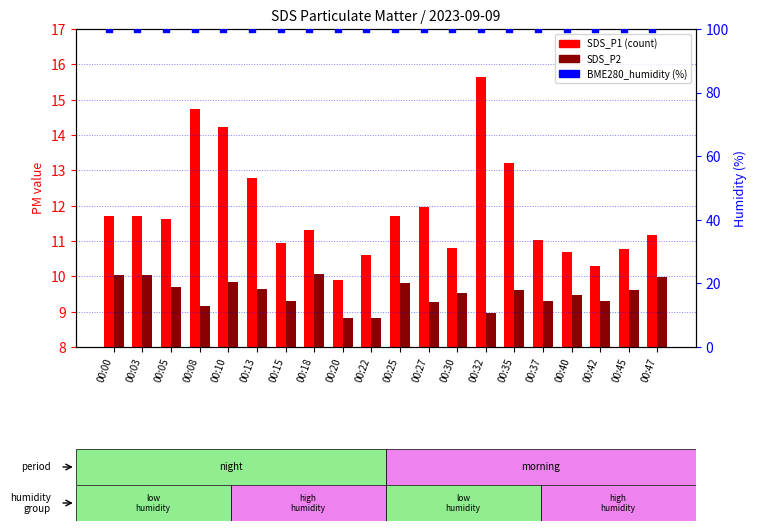

What are all the series names shown in the legend?

SDS_P1, SDS_P2, BME280_humidity